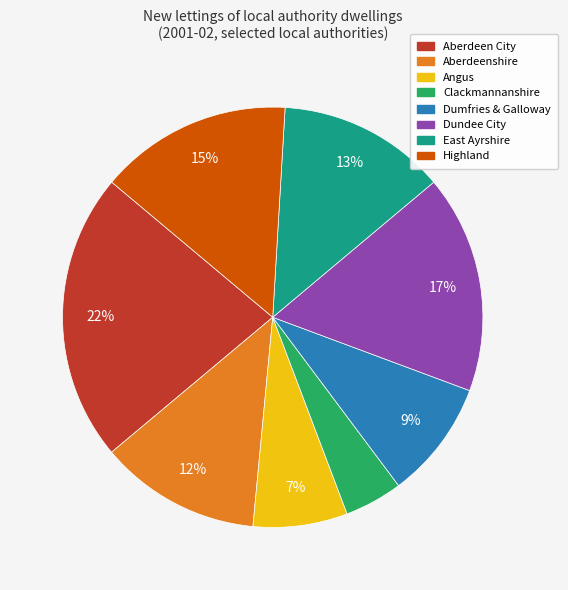

Between East Ayrshire and Aberdeen City, which is larger?

Aberdeen City